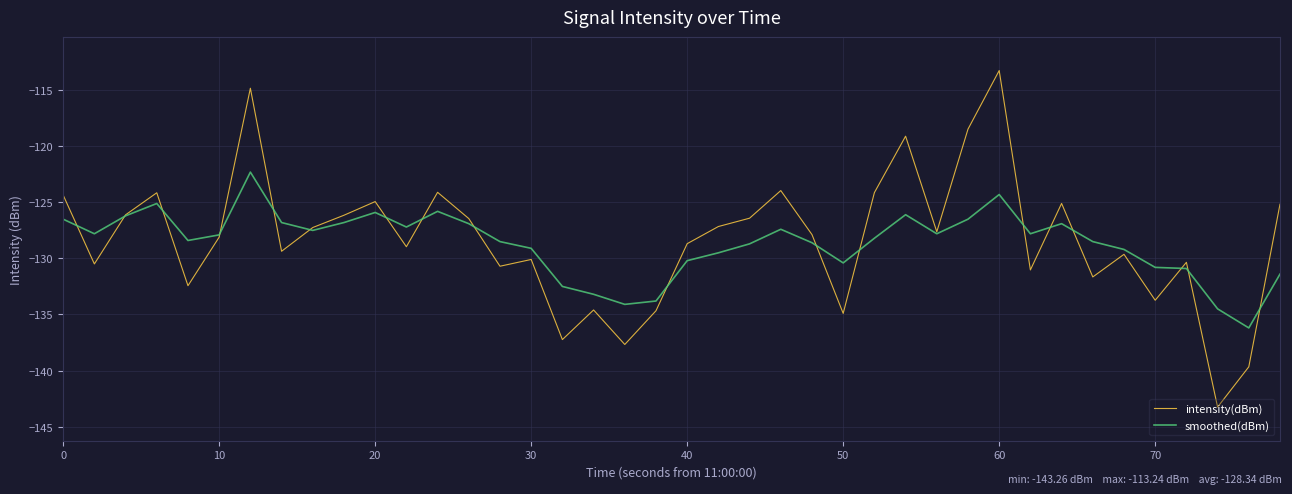

Which series has the largest range (max minus min)?

intensity(dBm)